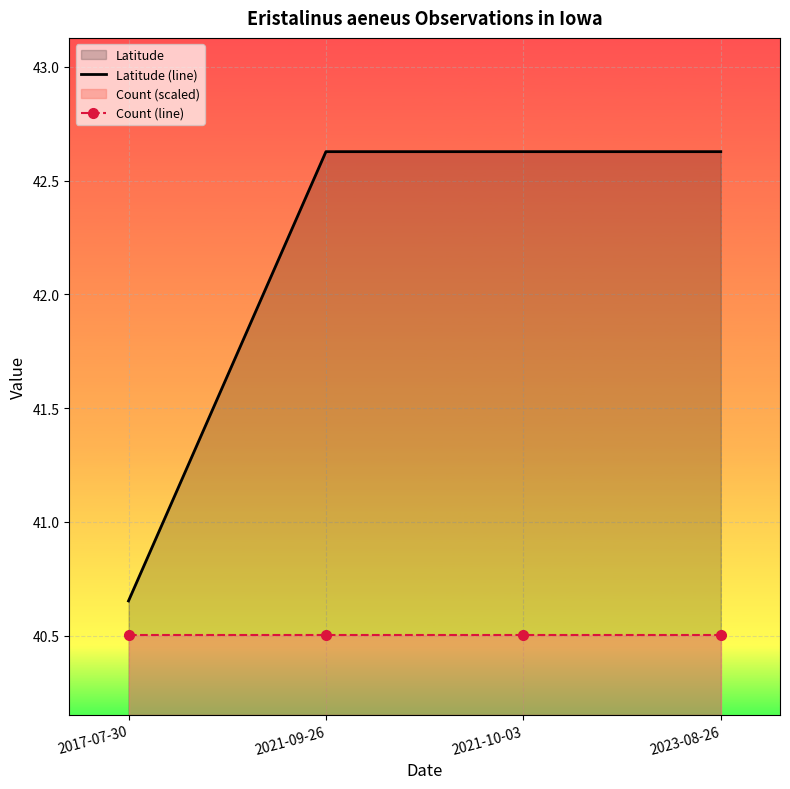

At how many categories does at least one series exceed 41?

3